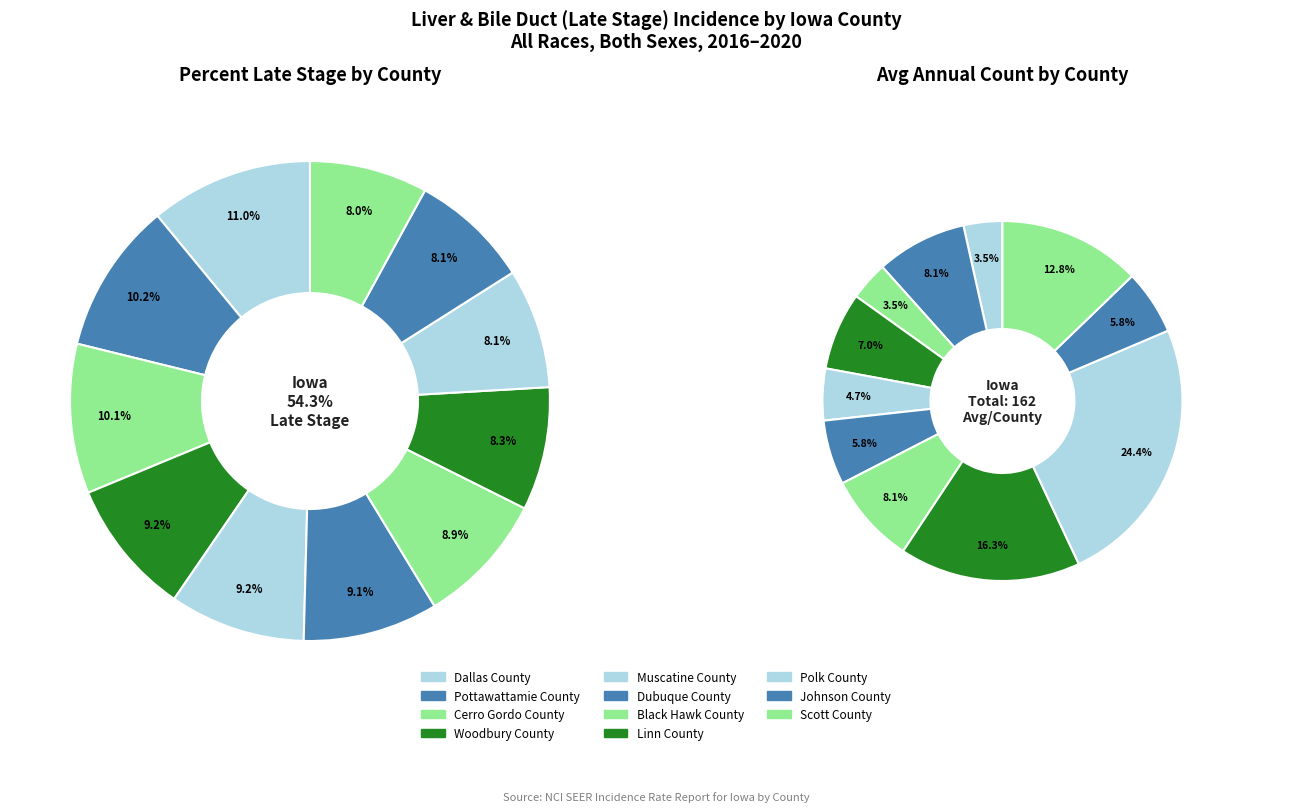

True or false: Dallas County accounts for 19% of the total.

False